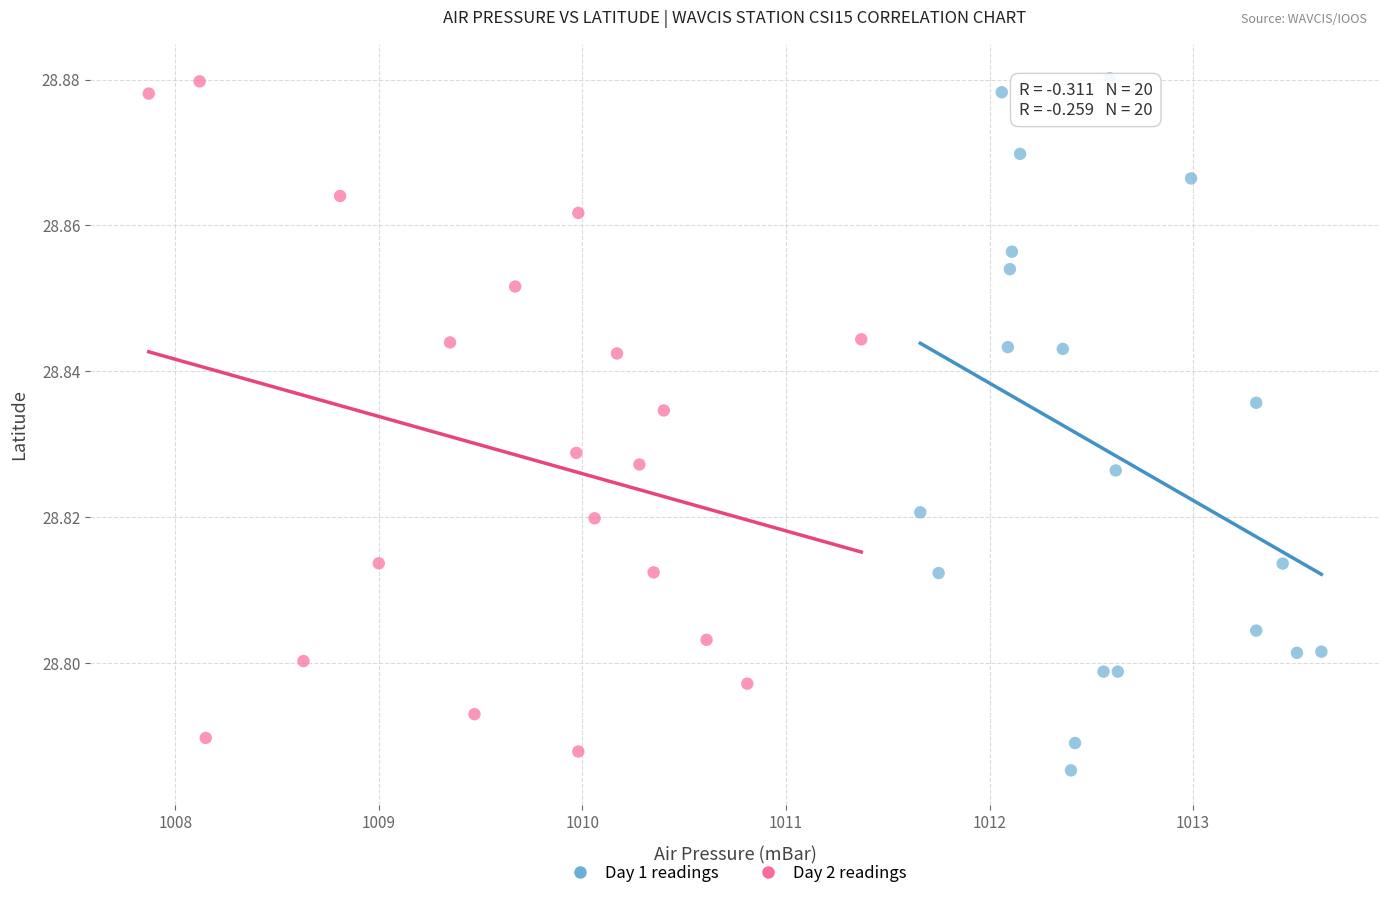

Which series has the largest Y range (max minus min)?

Day 1 readings